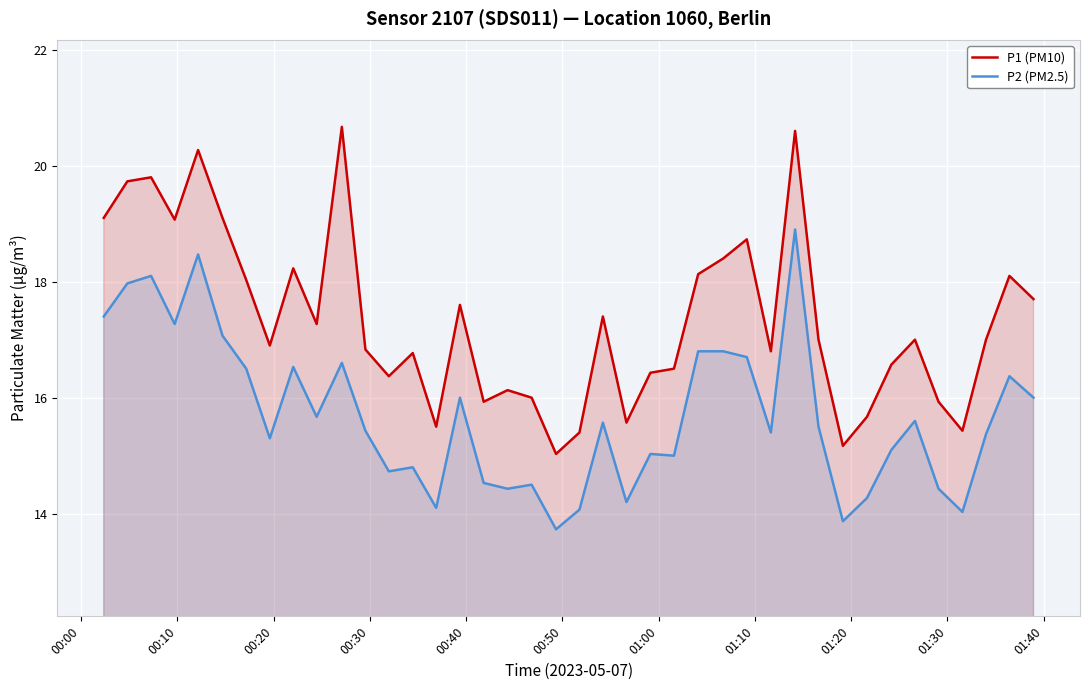

What is the smallest value displayed?

13.7